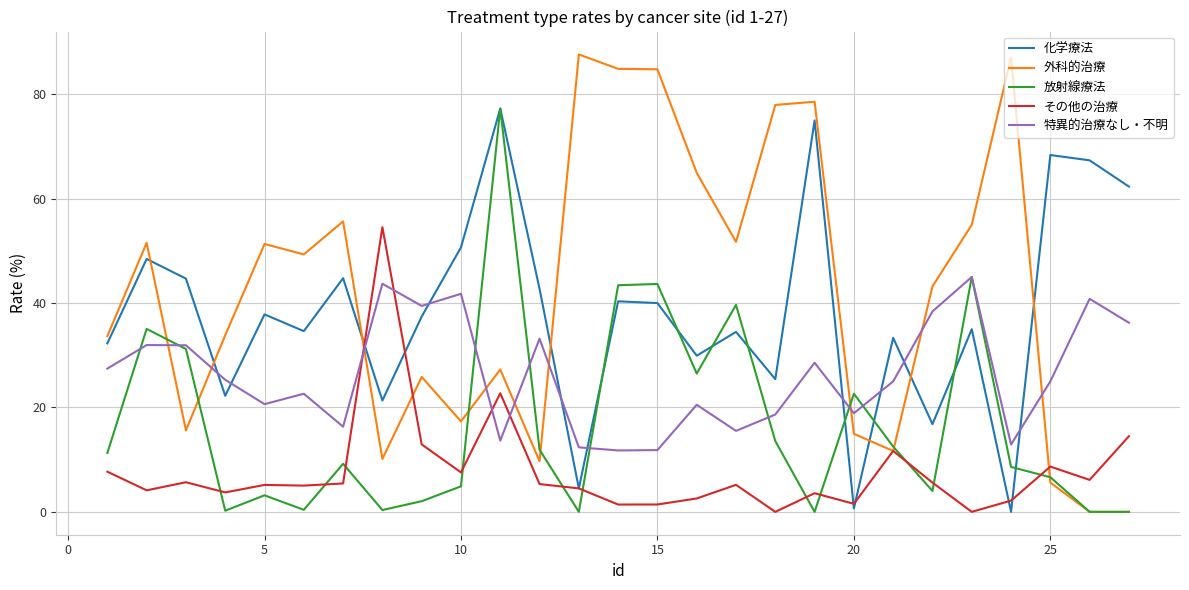

Which series has the widest spread of values?

外科的治療